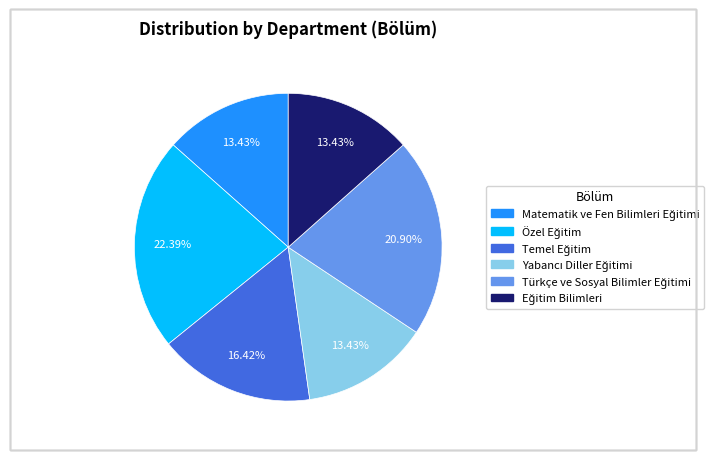

Does any single category account for the majority?

No